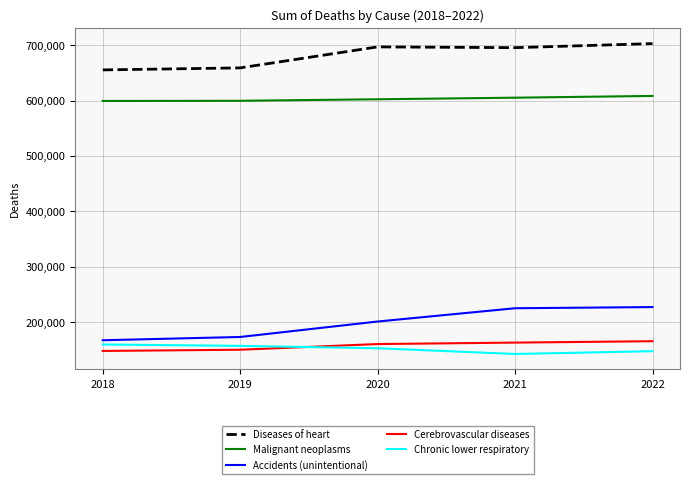

Is the value of Cerebrovascular diseases at 2019 greater than the value of Malignant neoplasms at 2021?

No